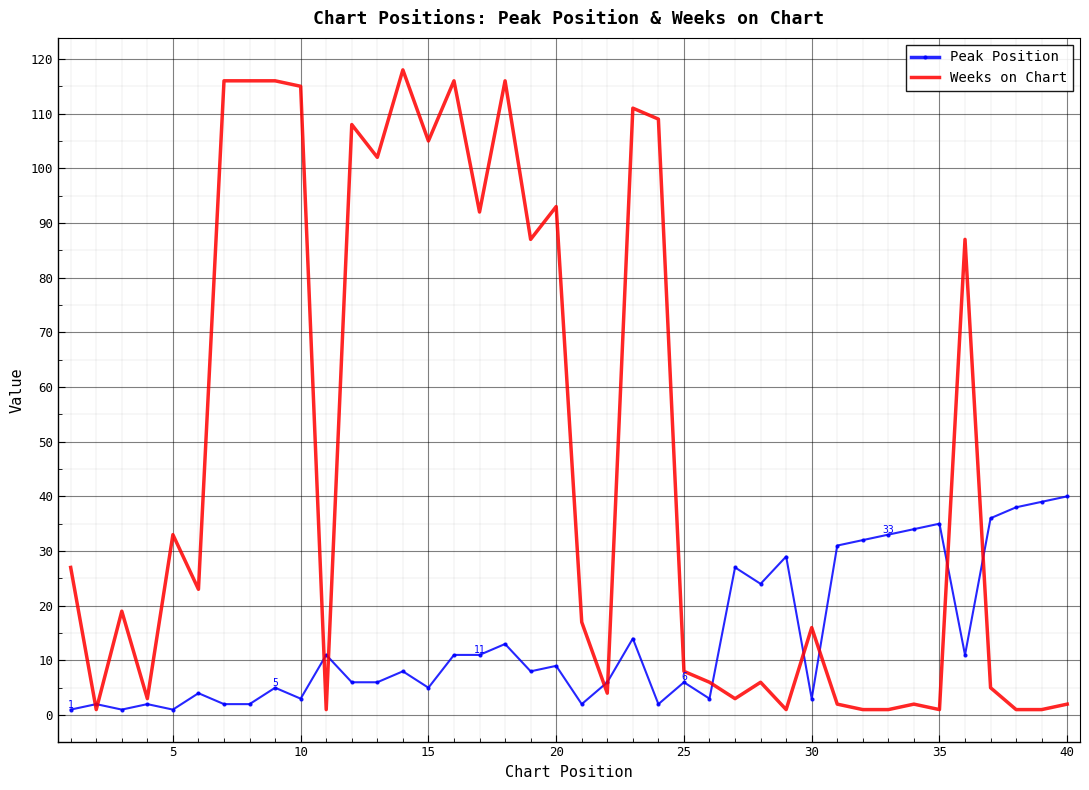

Which series has the largest total across all categories?

Weeks on Chart